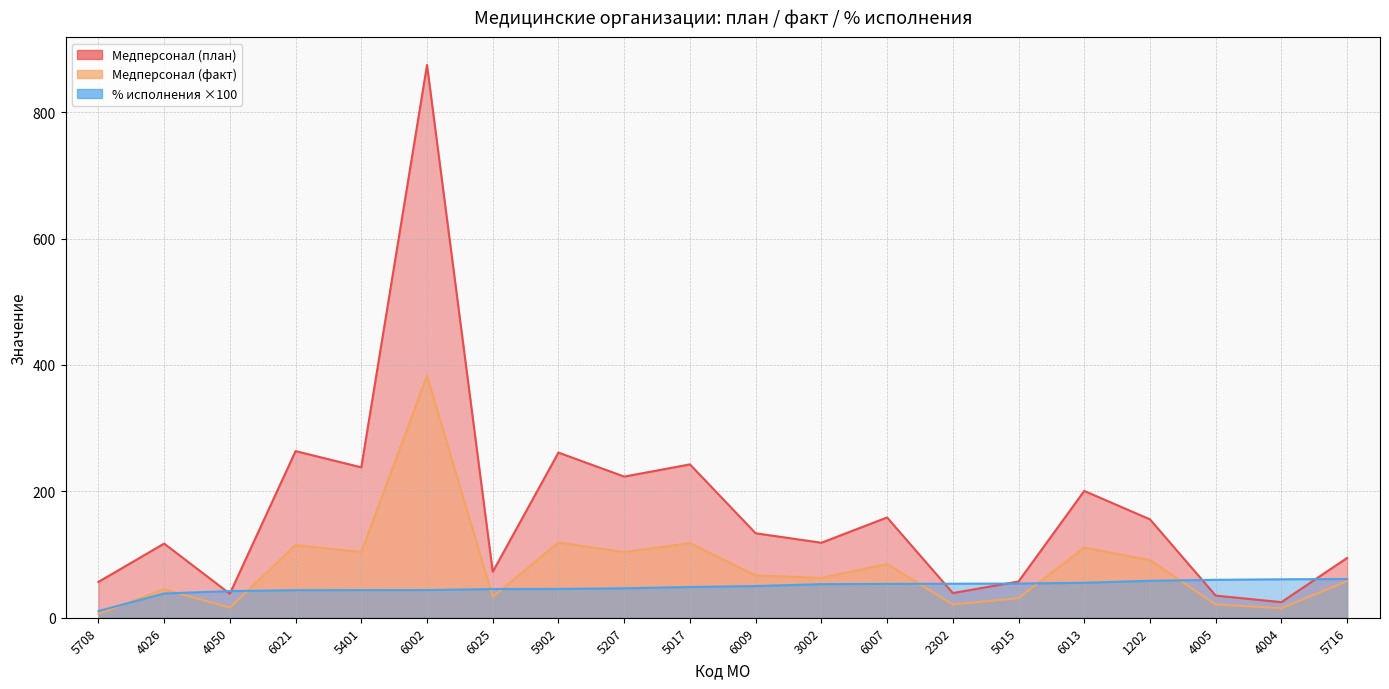

At which label does Медперсонал (факт) first exceed 67?

6021